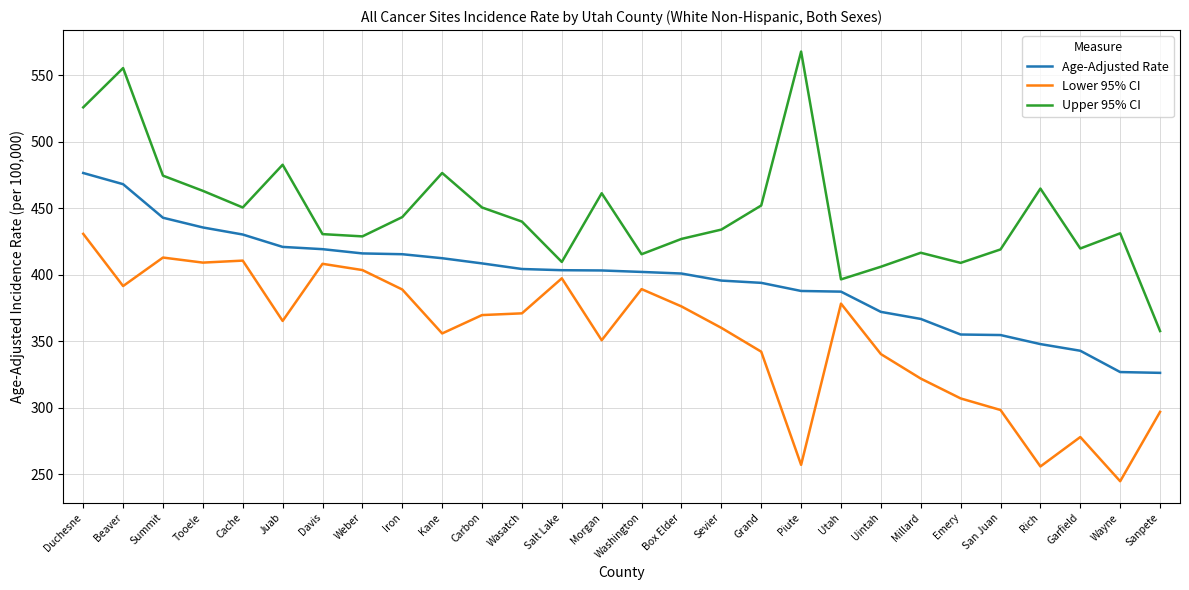

Where is the first local minimum for Lower 95% CI?

Beaver